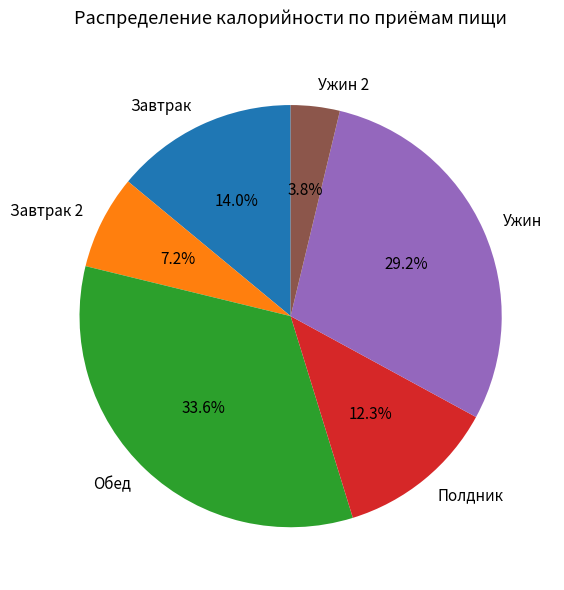

Between Ужин 2 and Завтрак 2, which is larger?

Завтрак 2